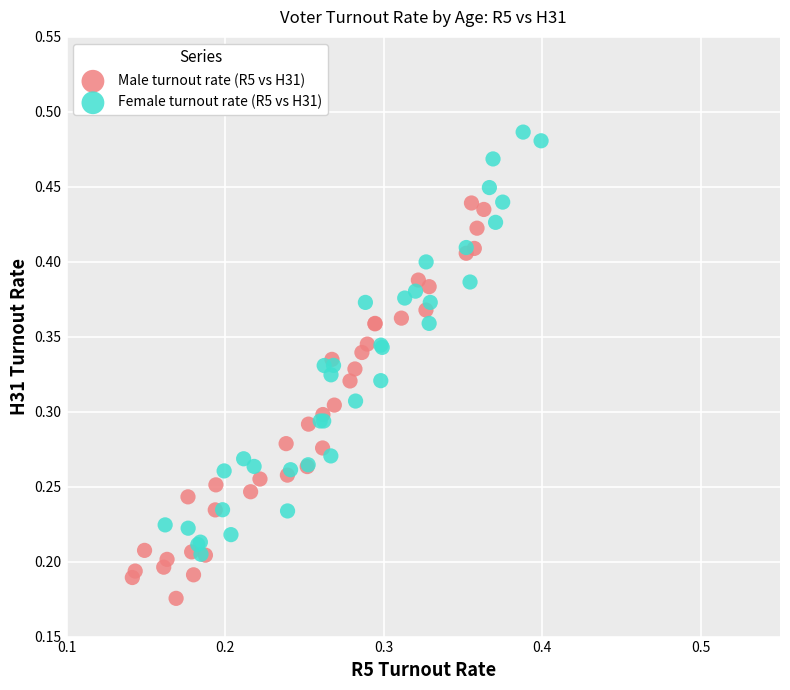

Which series has the largest Y range (max minus min)?

Female turnout rate (R5 vs H31)